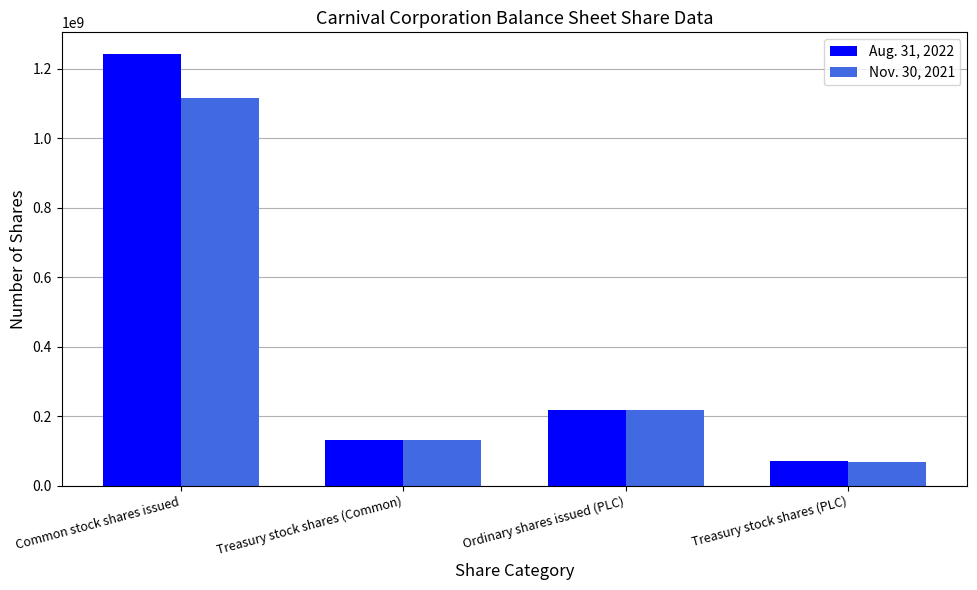

Between Common stock shares issued and Treasury stock shares (Common), which series saw the biggest shift?

Aug. 31, 2022